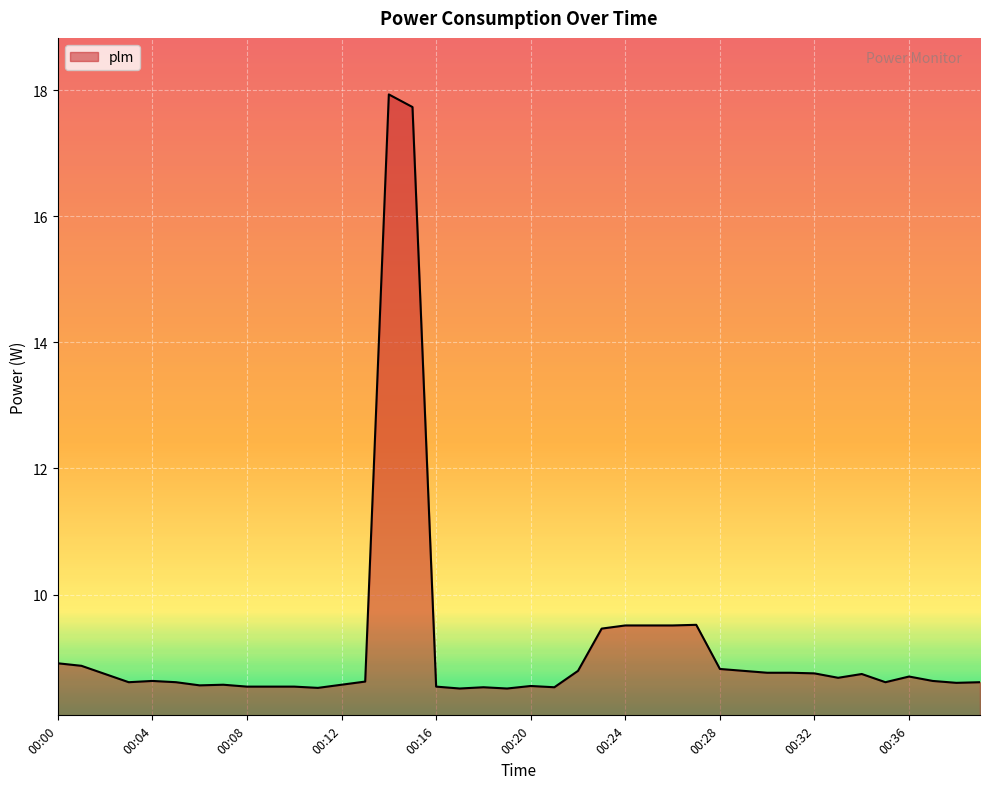

What is the smallest value displayed?

8.5